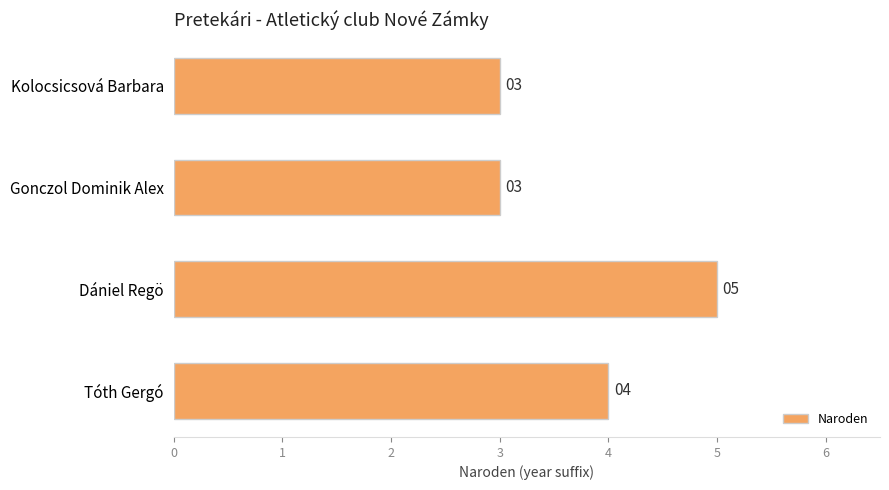

Is it true that the value at Dániel Regö is 7?

False